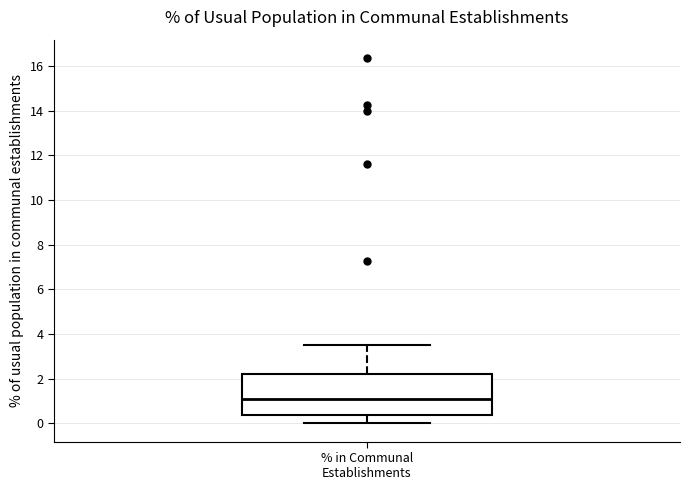

Read this box plot against the y-axis: the position of the median line, the range covered by the box, and the ends of both whiskers. The values are not printed on the chart, so give them approximately, as read against the axis.

median 1.0, box 0.4 to 2.2, whiskers 0.0 to 3.6